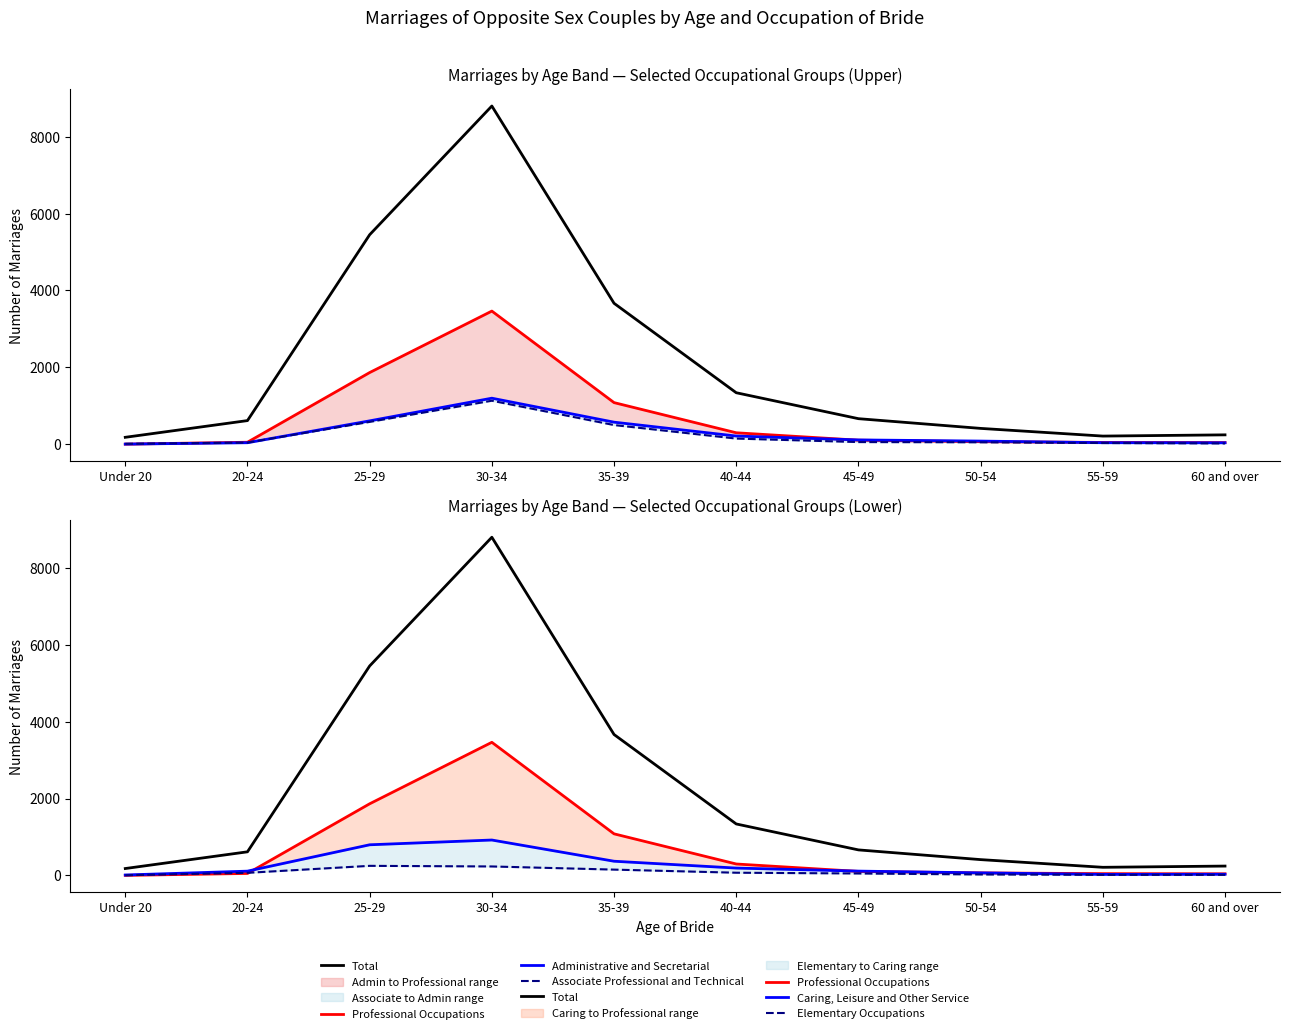

What position from the left is 20-24?

2